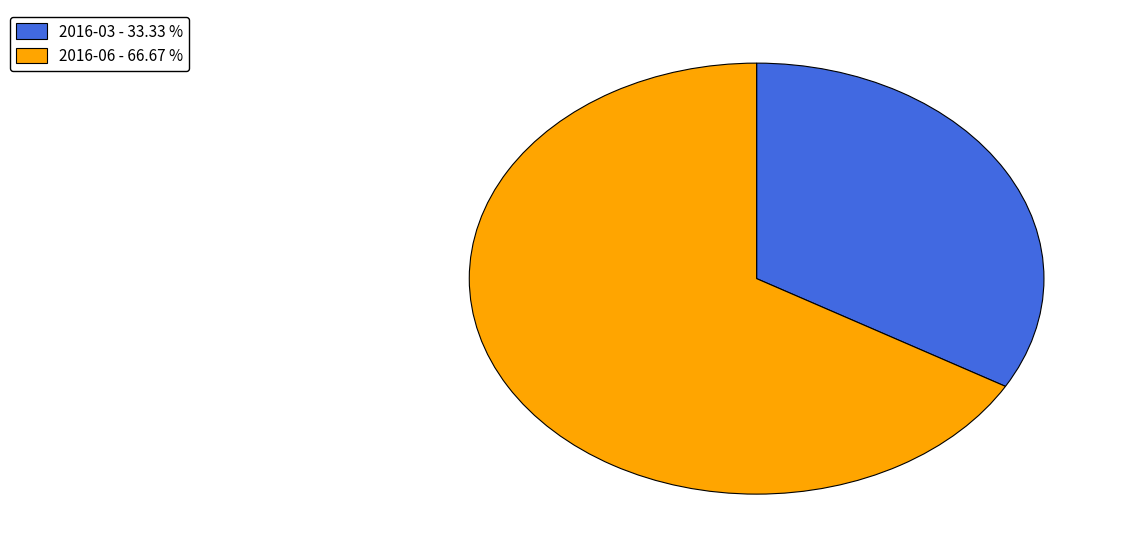

Which category accounts for the majority?

2016-06